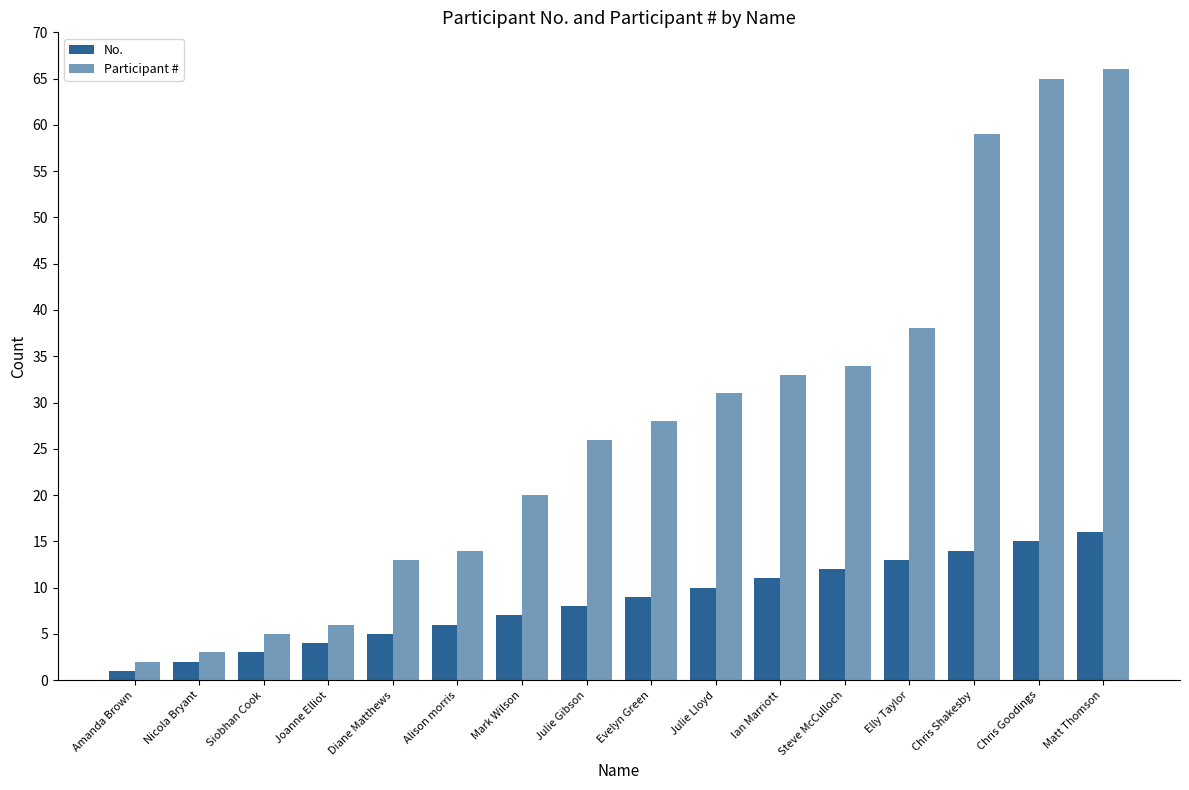

Which has a higher value, Mark Wilson or Evelyn Green?

Evelyn Green